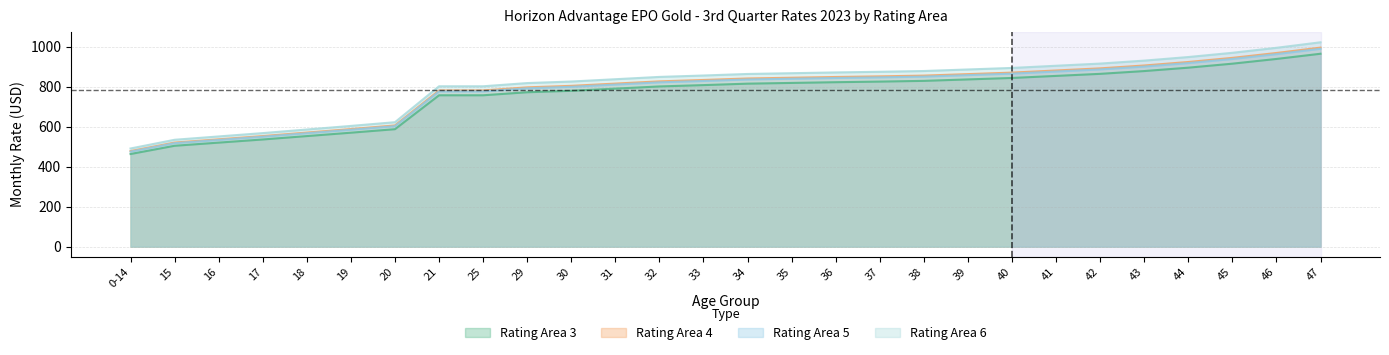

What is the minimum value shown in the chart?

463.4